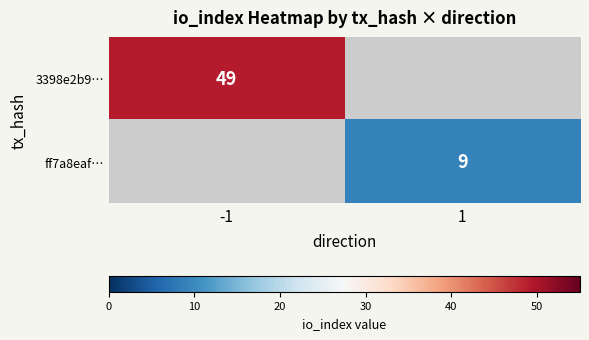

Is the value of 3398e2b9… at -1 greater than the value of ff7a8eaf… at 1?

Yes